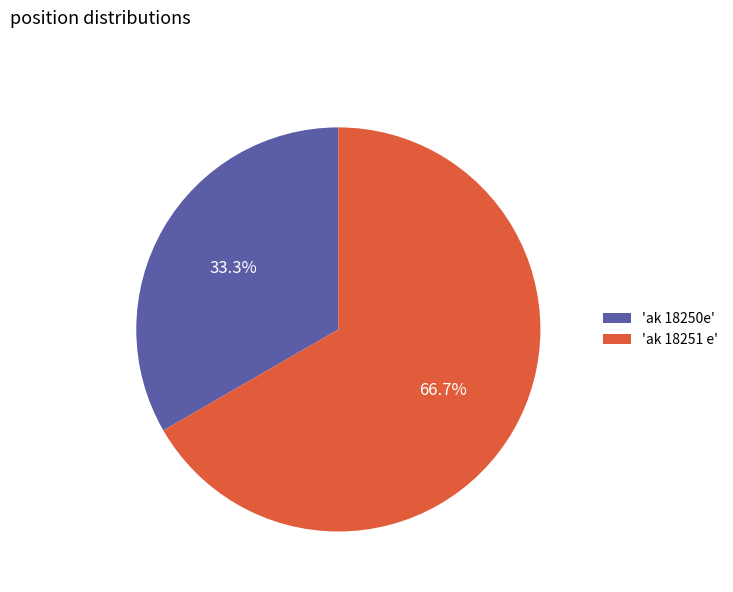

What portion of the pie excludes 'ak 18250e'?

66.7%